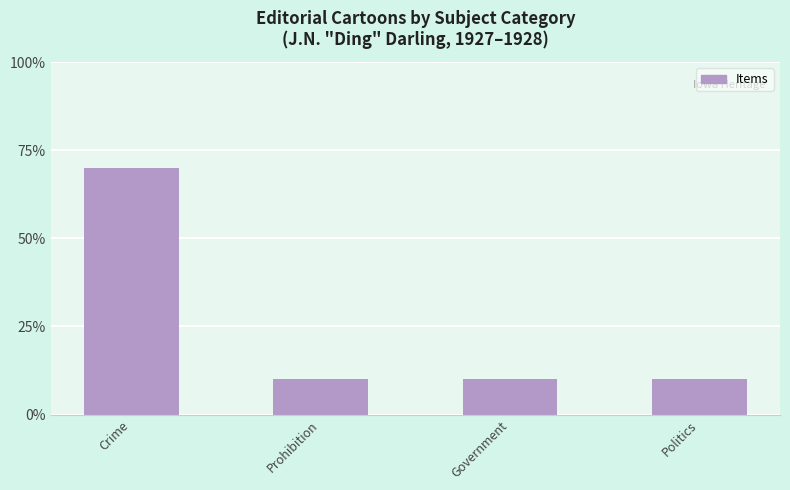

How many categories are shown in the chart?

4